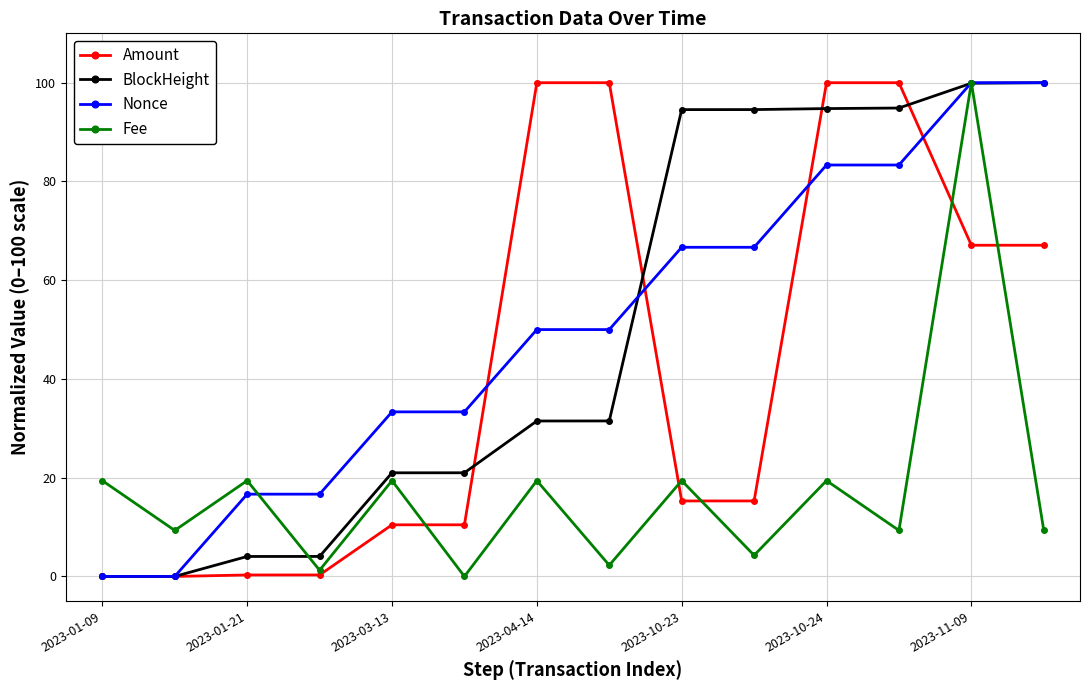

At how many categories does at least one series exceed 47?

8